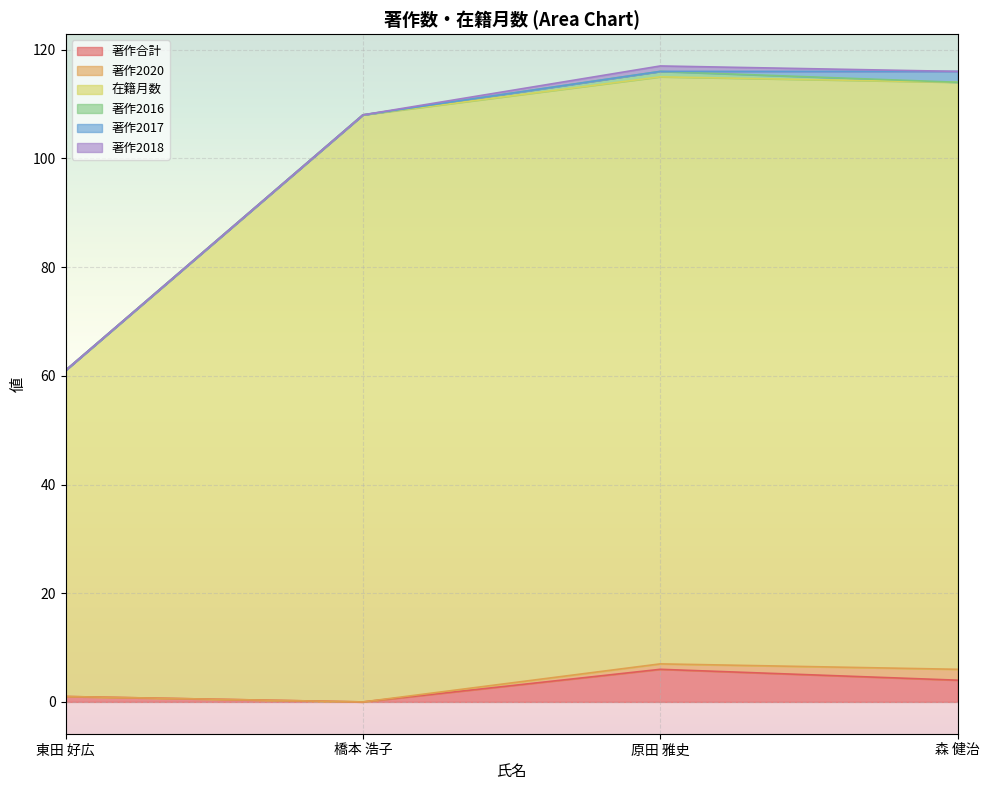

How many data points does each series have?

4